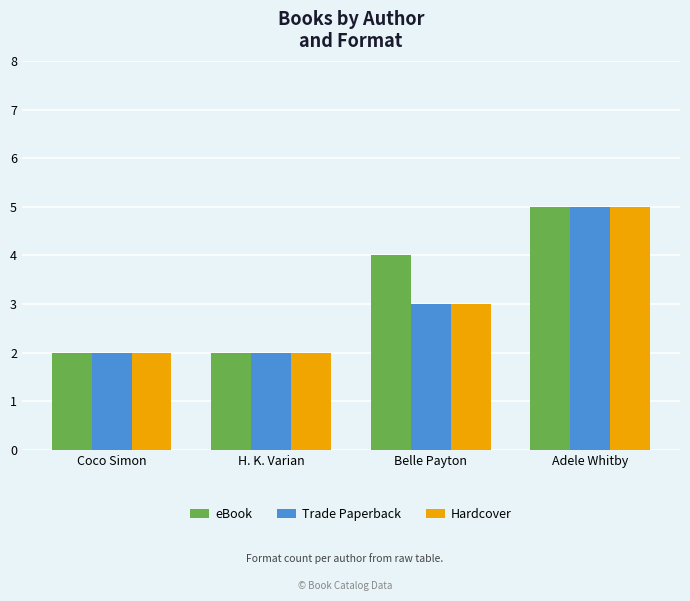

Count the Trade Paperback values in the range 2 to 5.

4